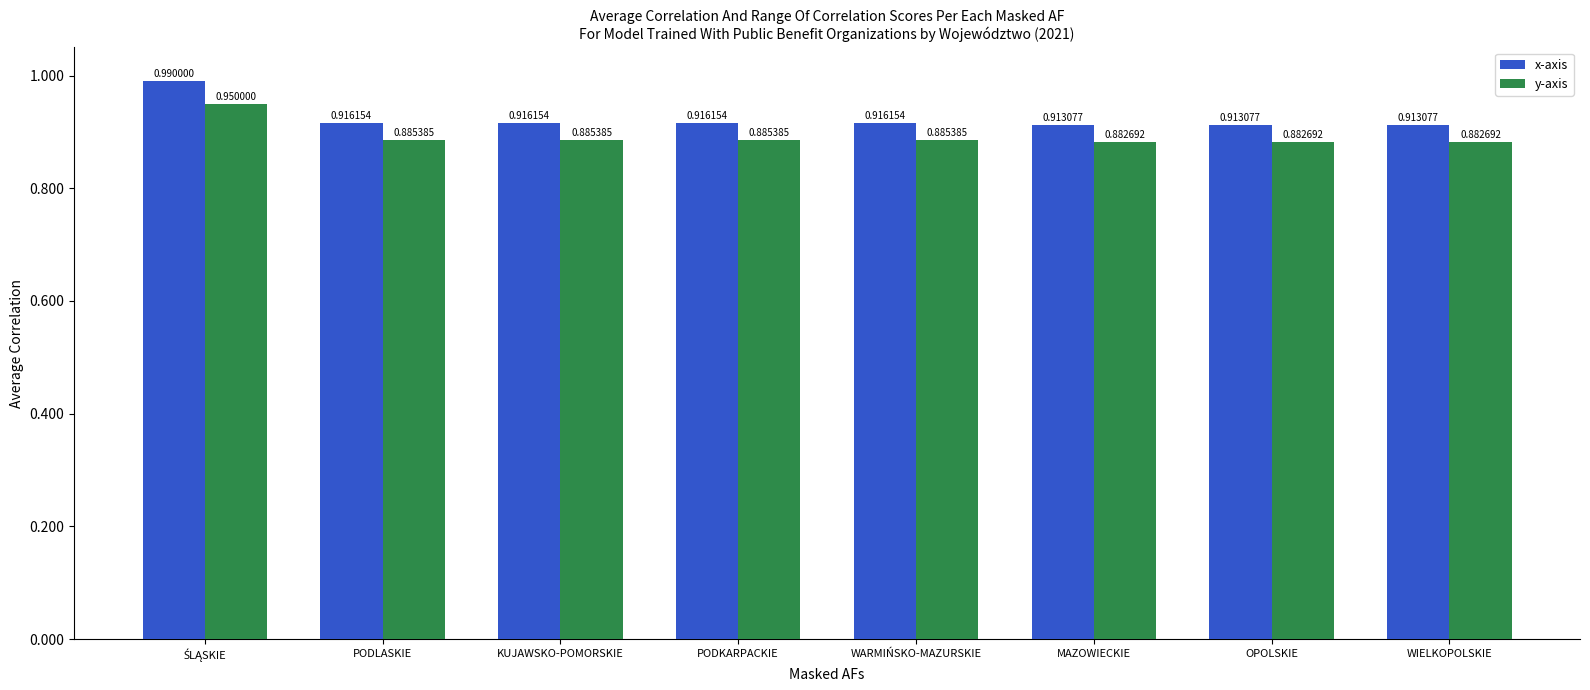

Is the value of x-axis at PODLASKIE greater than the value of y-axis at PODLASKIE?

Yes